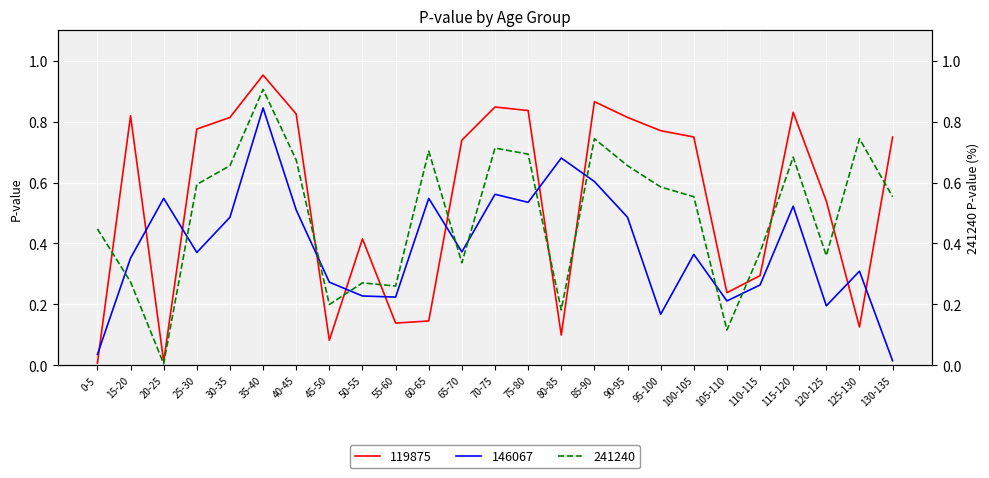

Which category has the highest value in the 241240 series?

35-40